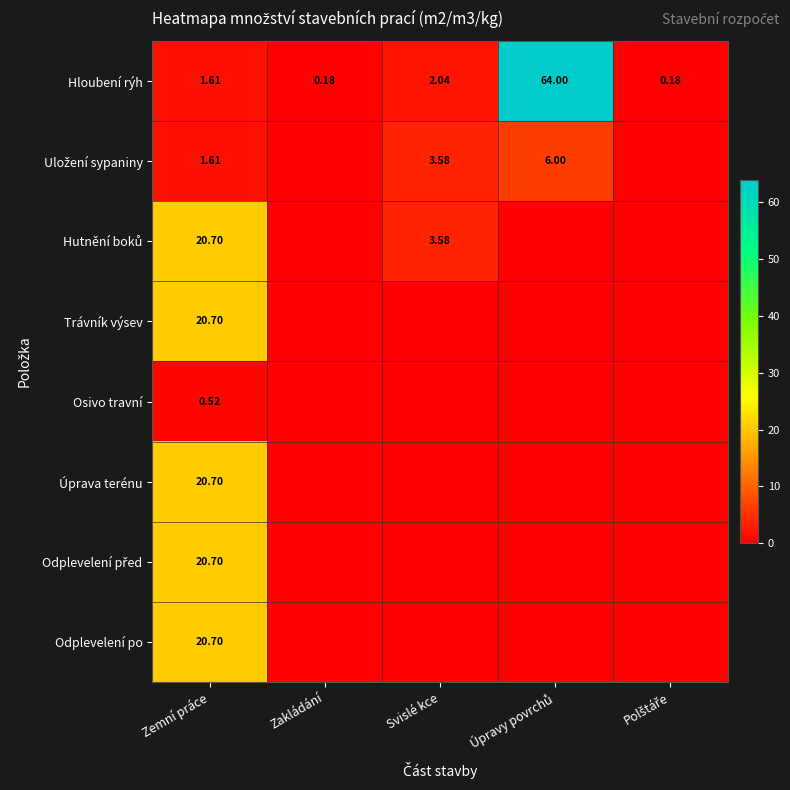

What is the sum of all Úprava terénu values?

20.7